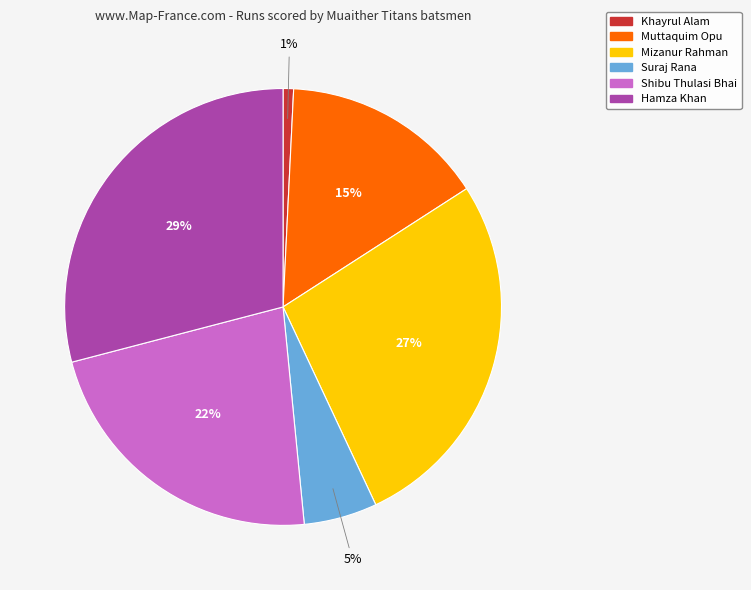

To the nearest percent, what is the difference between the Muttaquim Opu and Suraj Rana slice percentages?

10%